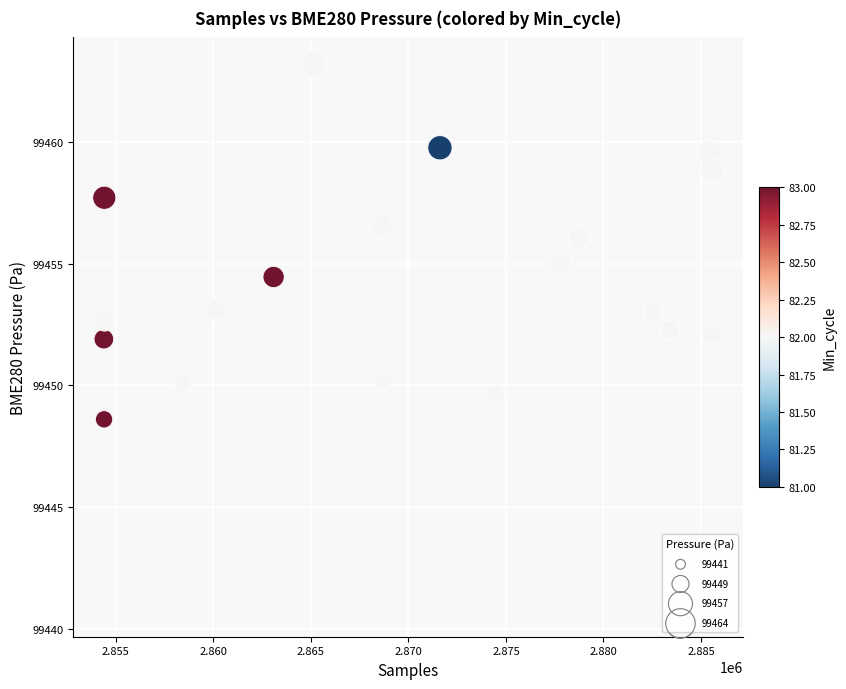

What is the range of X values (max minus min)?

31208.0